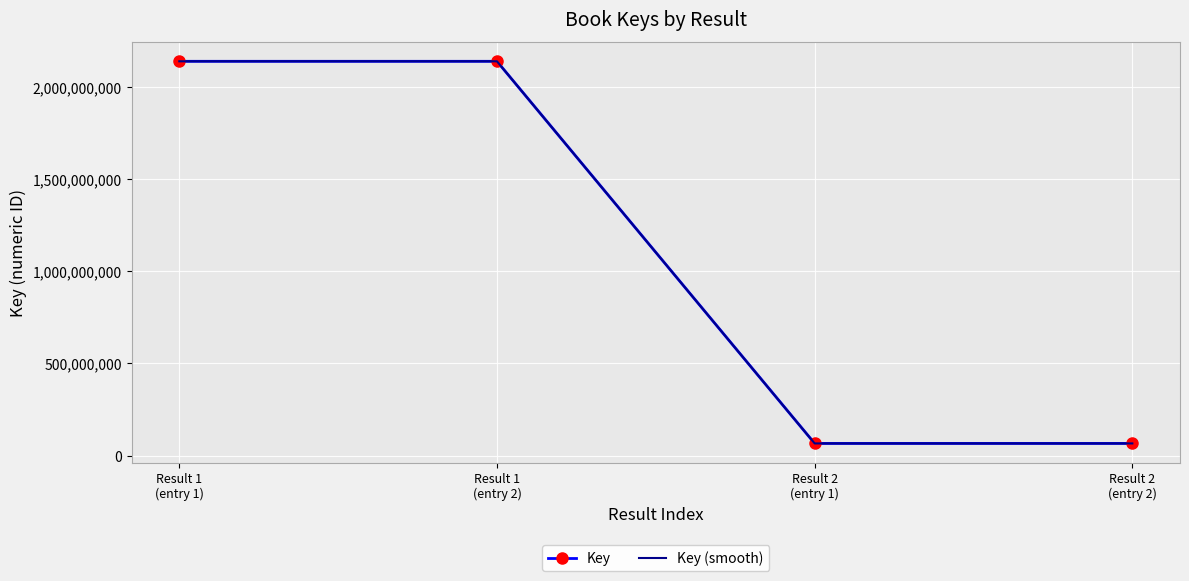

How many values are between 66128193 and 2138593171?

4